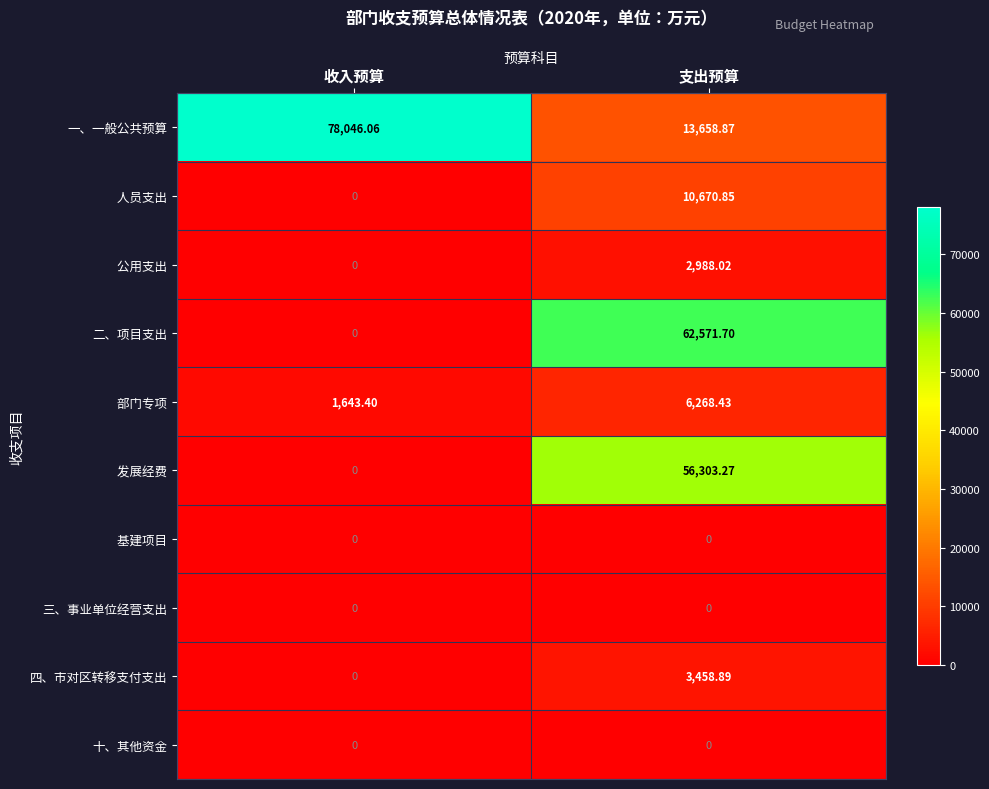

At which category is the sum across all series the highest?

支出预算